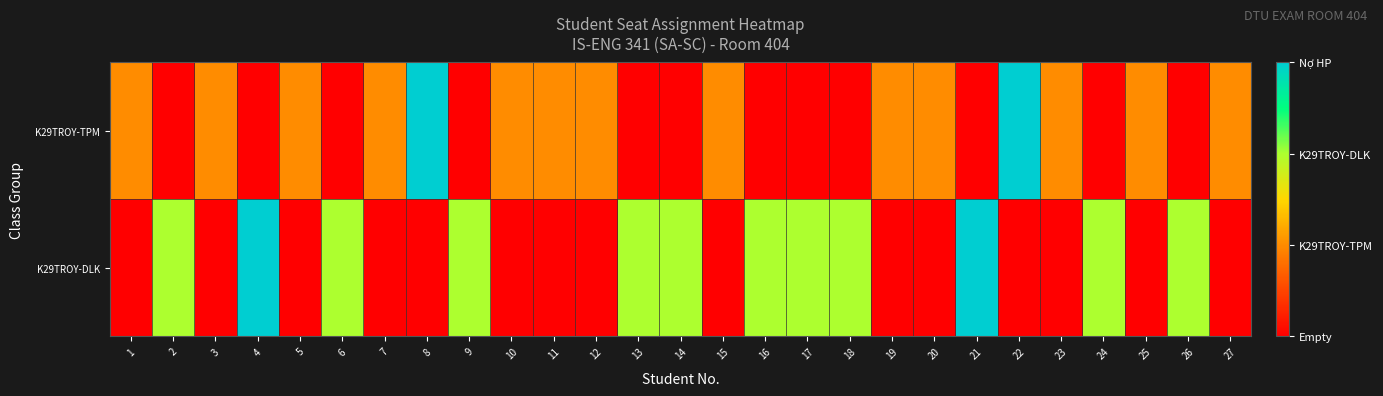

Reading left to right, extract all data points from this chart.

K29TROY-TPM: 1=1	2=0	3=1	4=0	5=1	6=0	7=1	8=3	9=0	10=1	11=1	12=1	13=0	14=0	15=1	16=0	17=0	18=0	19=1	20=1	21=0	22=3	23=1	24=0	25=1	26=0	27=1
K29TROY-DLK: 1=0	2=2	3=0	4=3	5=0	6=2	7=0	8=0	9=2	10=0	11=0	12=0	13=2	14=2	15=0	16=2	17=2	18=2	19=0	20=0	21=3	22=0	23=0	24=2	25=0	26=2	27=0